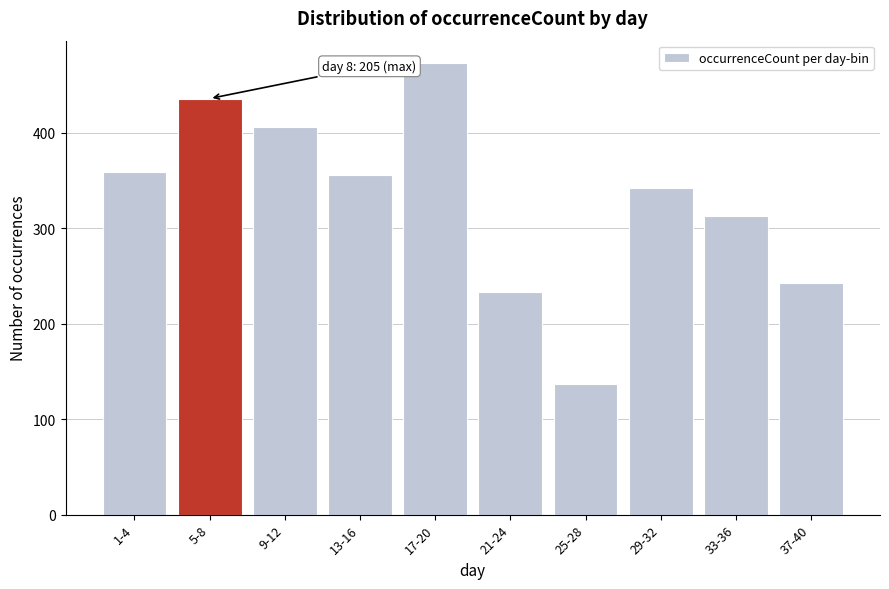

Reading left to right, what are all the values shown in this chart?

359	436	406	356	473	233	137	342	313	243